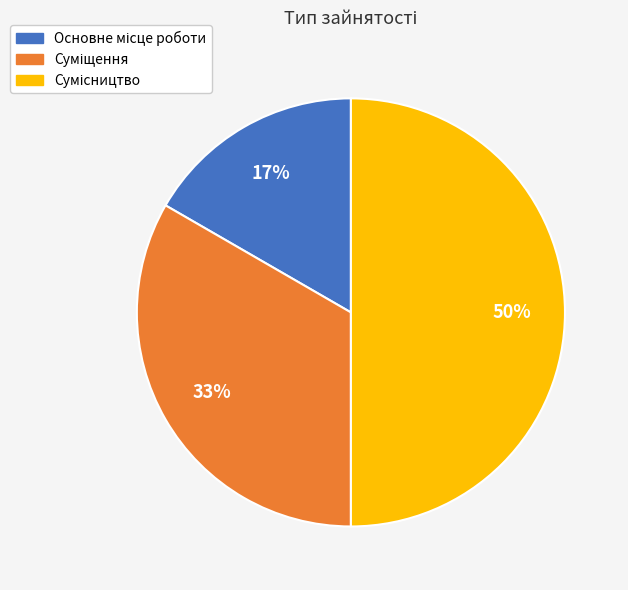

To the nearest percent, what is the average slice percentage?

33%